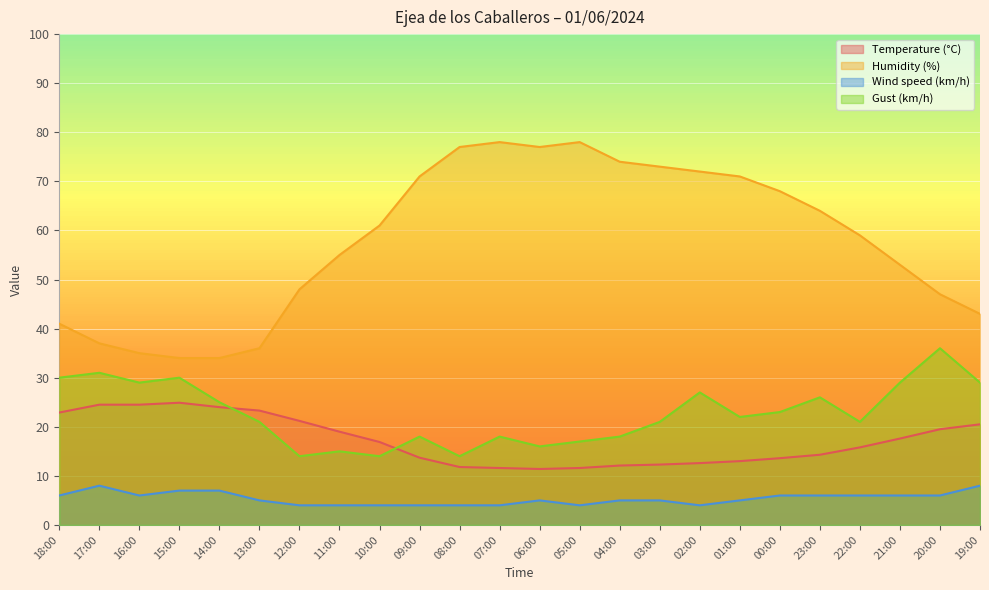

Which category has the highest value in the Wind speed (km/h) series?

17:00